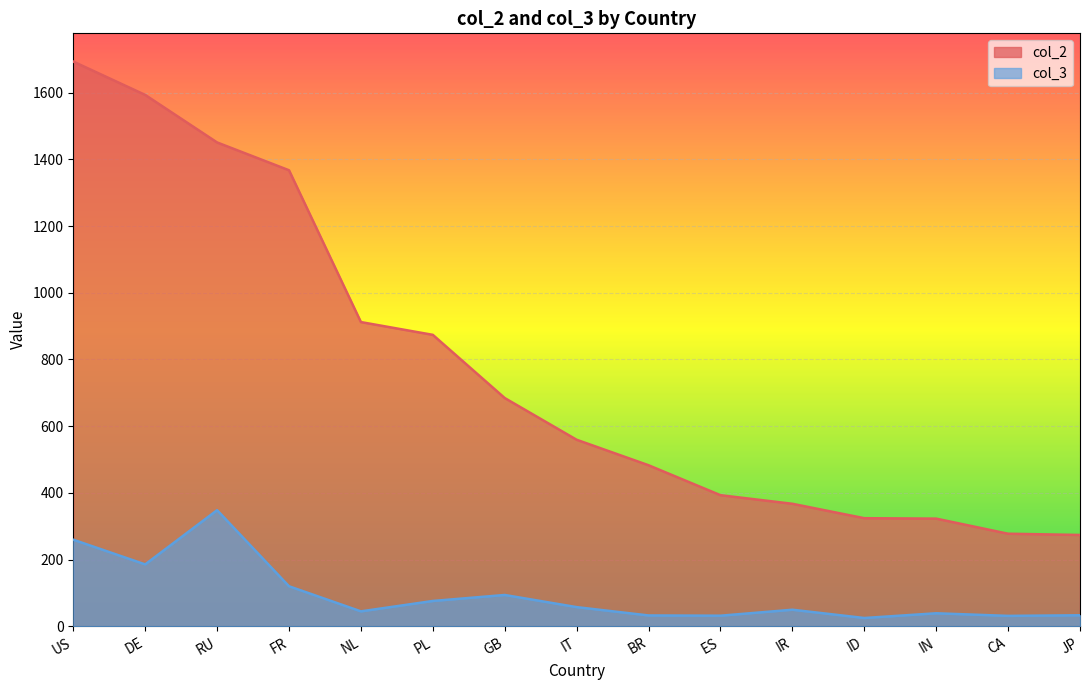

Reading right to left, list all the values displayed in this chart.

col_2: 273.7	277.4	322.7	324.0	367.2	393.0	482.8	559.3	684.4	873.9	912.3	1367.6	1451.0	1593.6	1693.6
col_3: 32.9	31.0	38.8	24.7	49.5	31.5	32.3	57.3	93.7	75.8	44.6	119.9	348.1	185.5	259.5